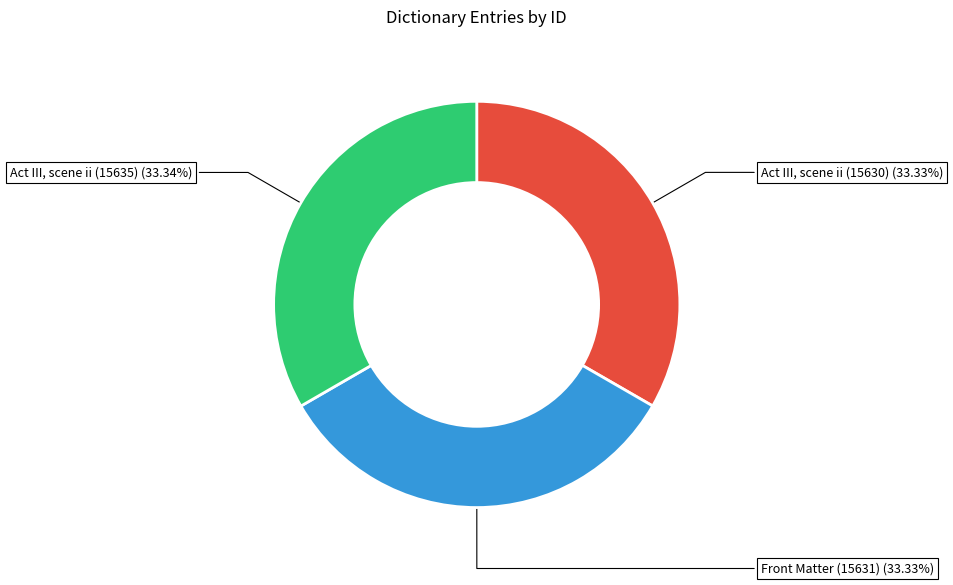

Does Front Matter (15631) represent more than half of the total?

No